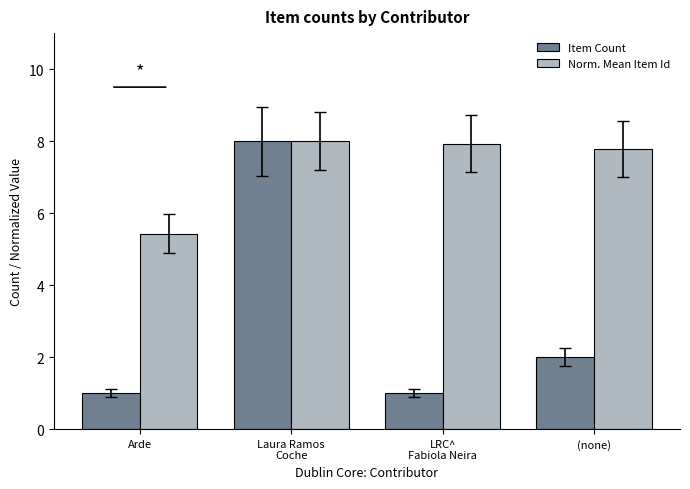

True or false: Norm. Mean Item Id has a value of 11.1 at Laura Ramos
Coche.

False